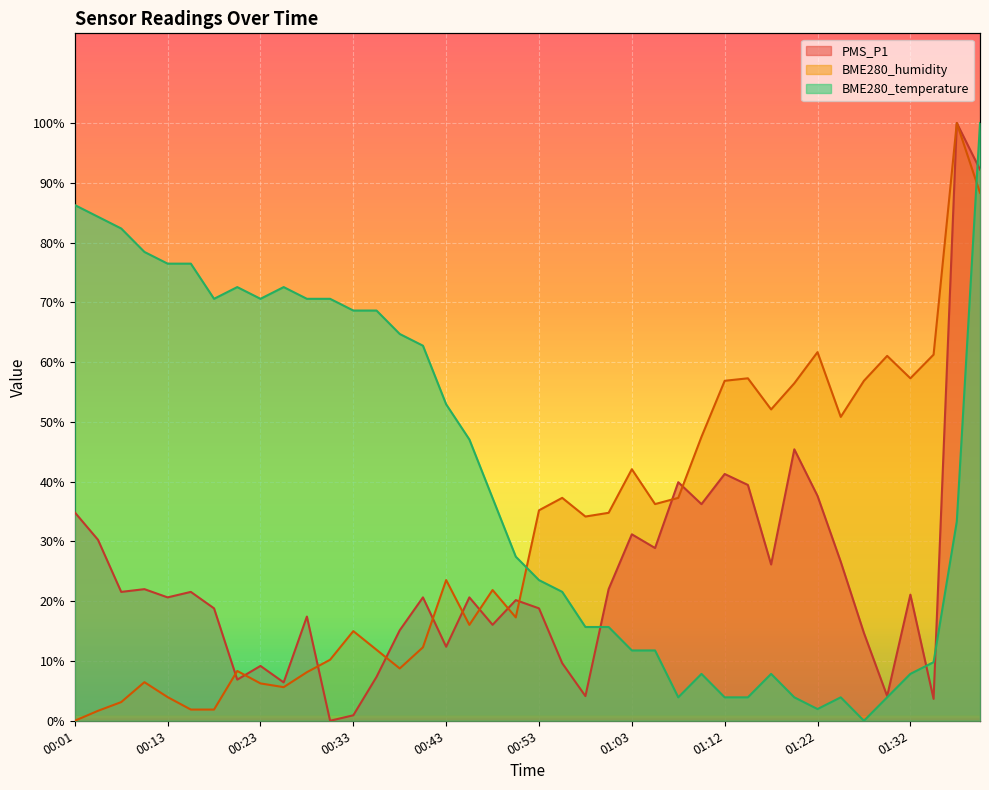

What is the sum of the BME280_temperature values at 01:22 and 01:27?

2.0